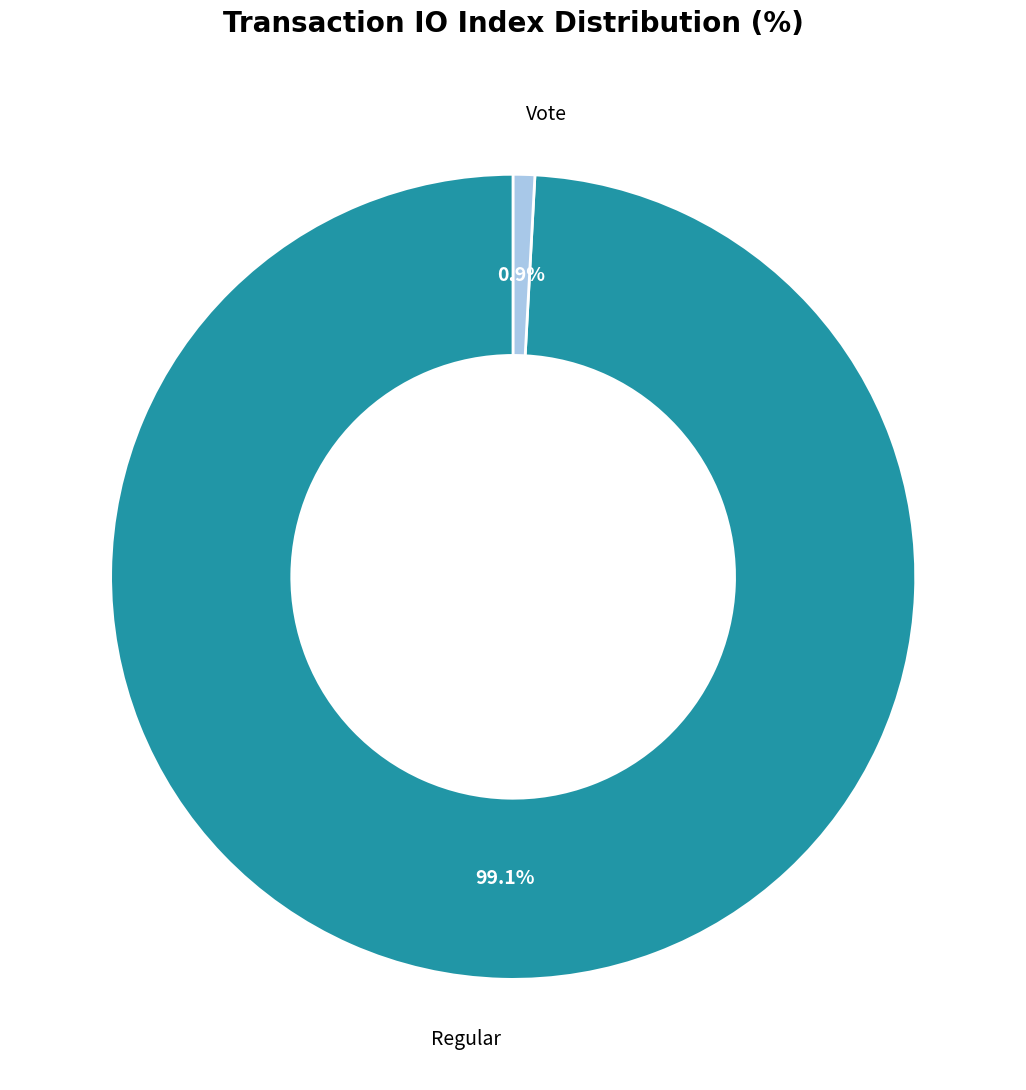

How many slices are in this pie chart?

2